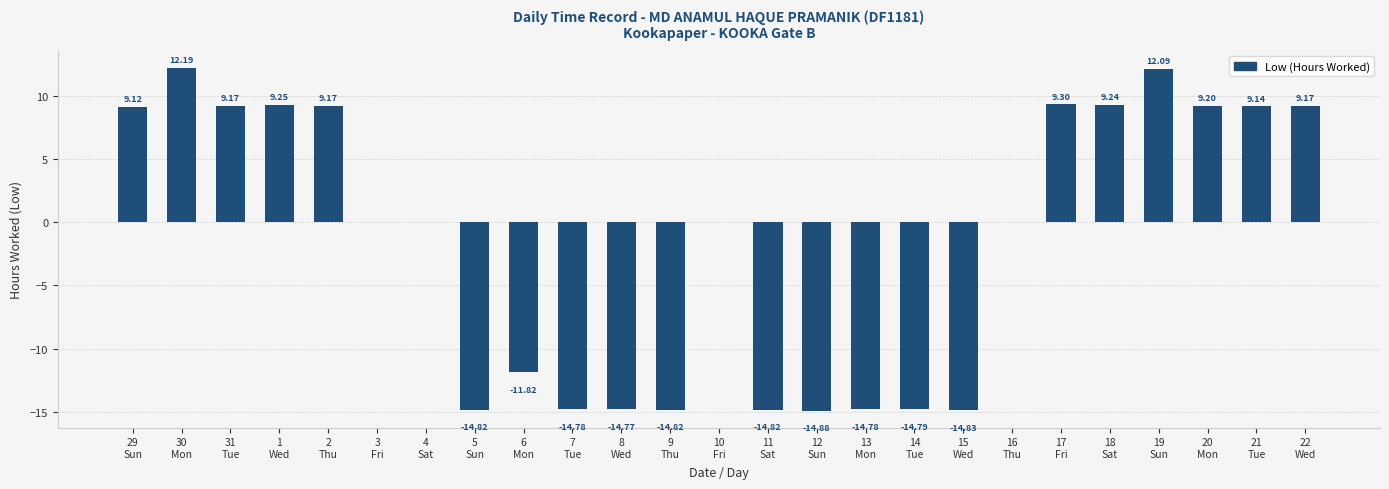

What is the difference between the second highest and second lowest values?

26.9